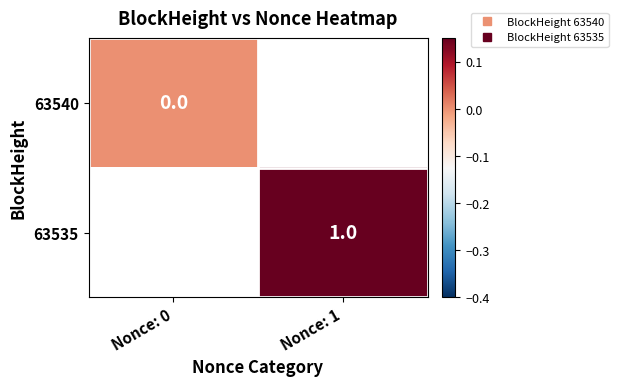

What value does the 63535 series have at Nonce: 1?

1.0